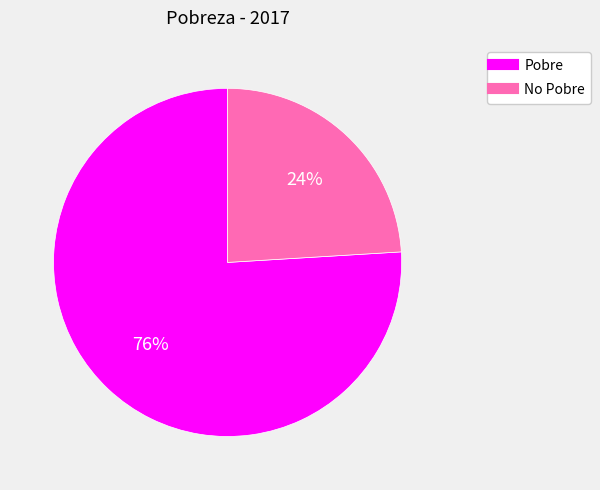

The Pobre slice represents 76% of the pie. True or false?

True